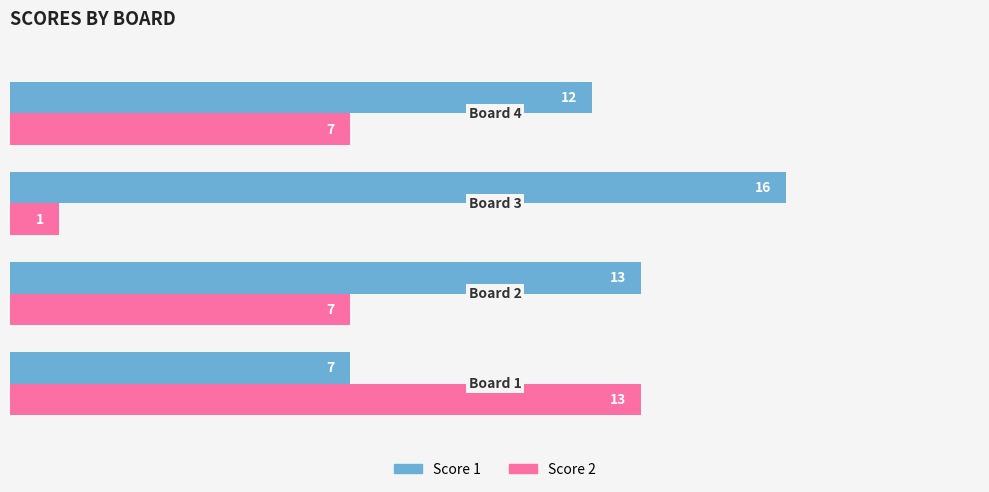

At how many categories does at least one series exceed 6?

4